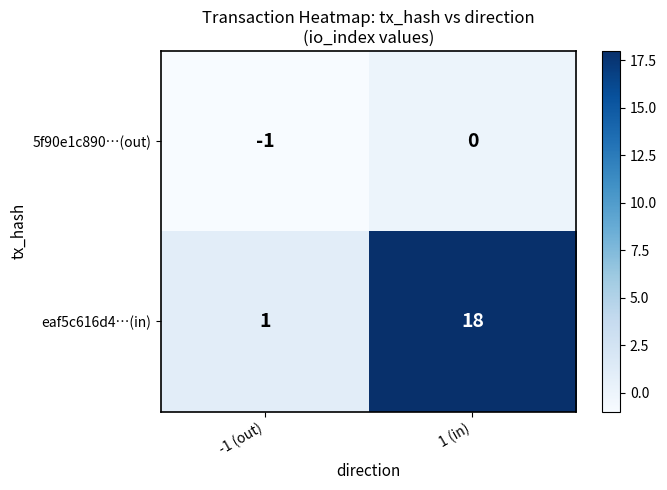

True or false: 5f90e1c890…(out) has a value of 0 at 1 (in).

True